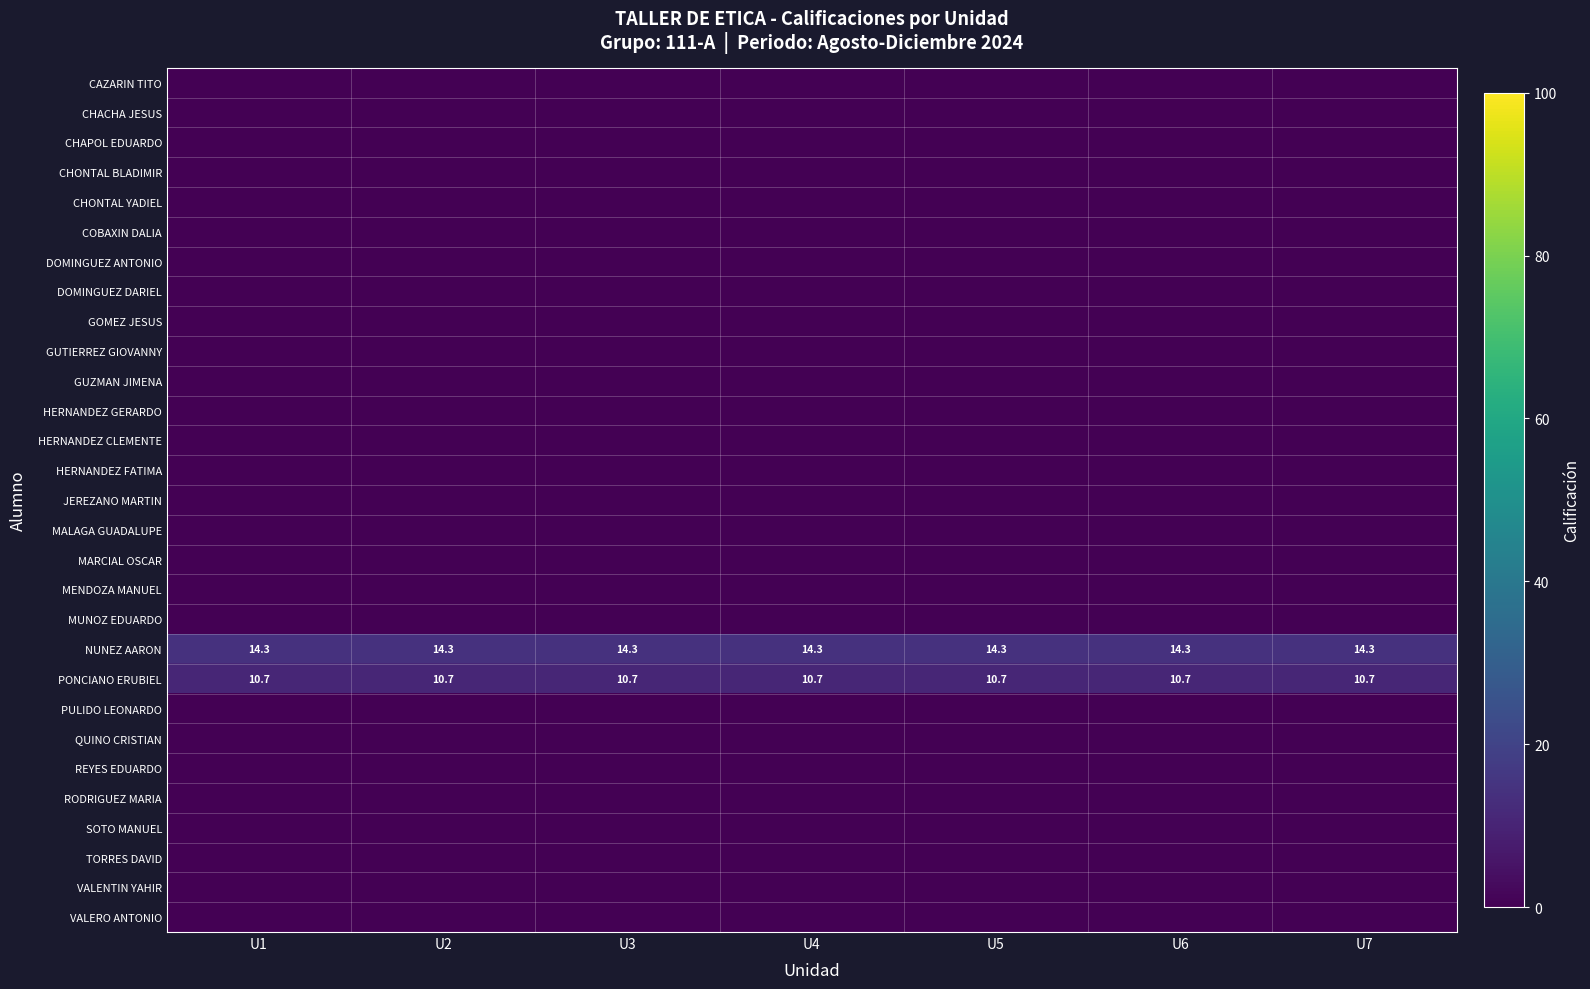

The NUNEZ AARON series shows 21.3 at U1. True or false?

False